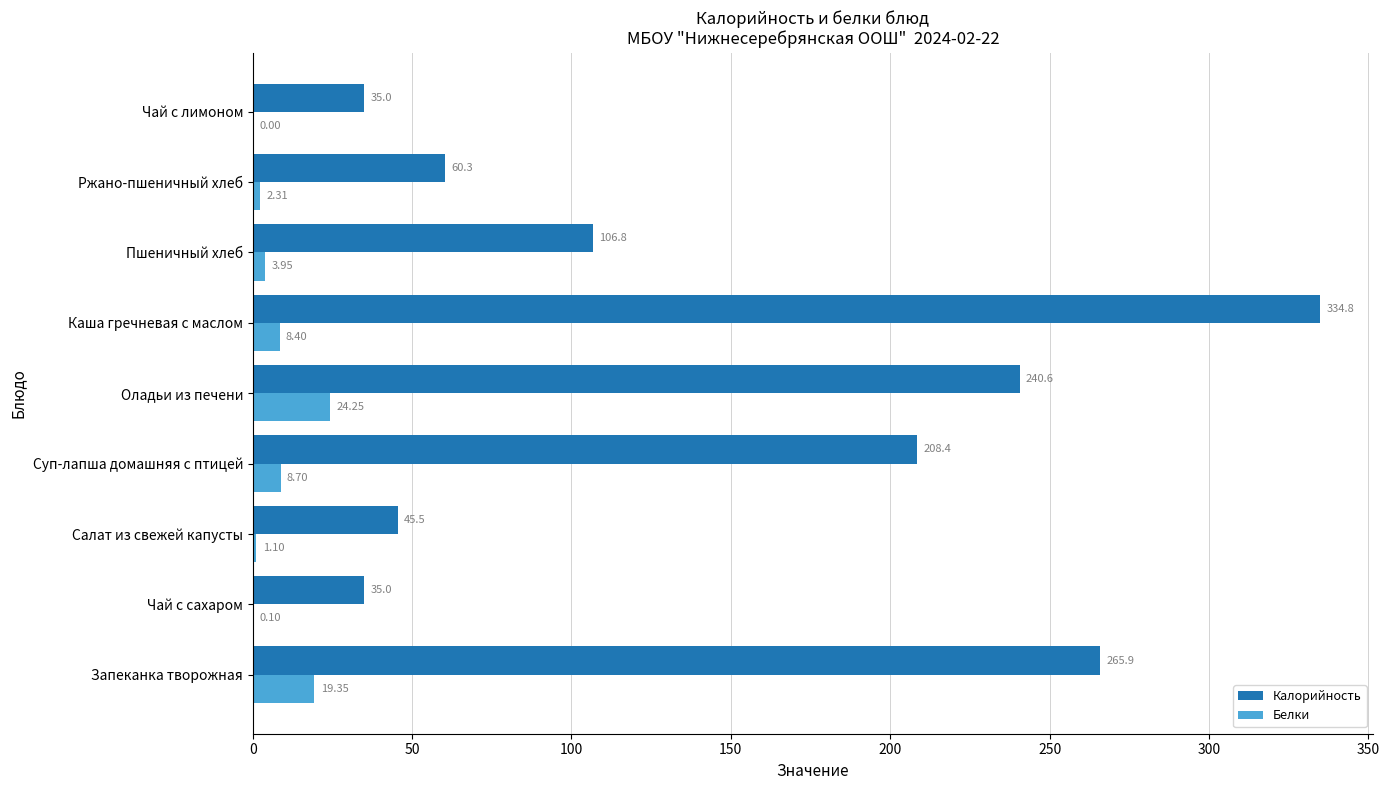

What are all the series names shown in the legend?

Калорийность, Белки